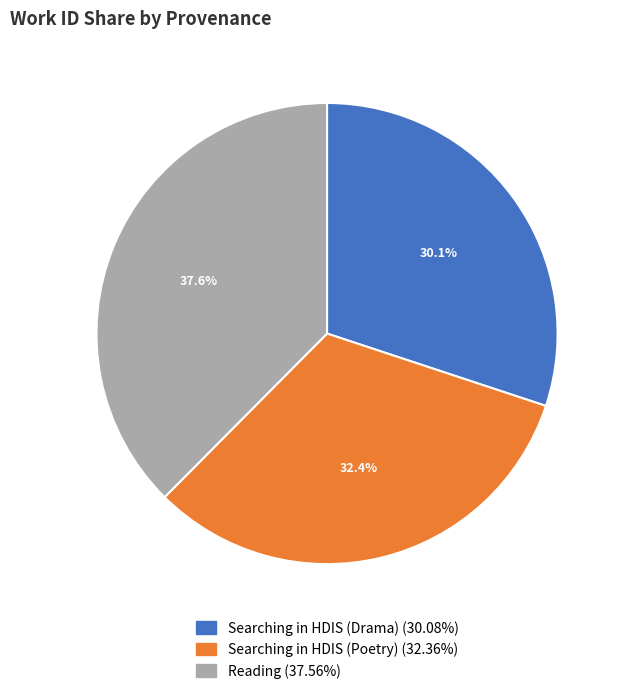

How many slices are in this pie chart?

3